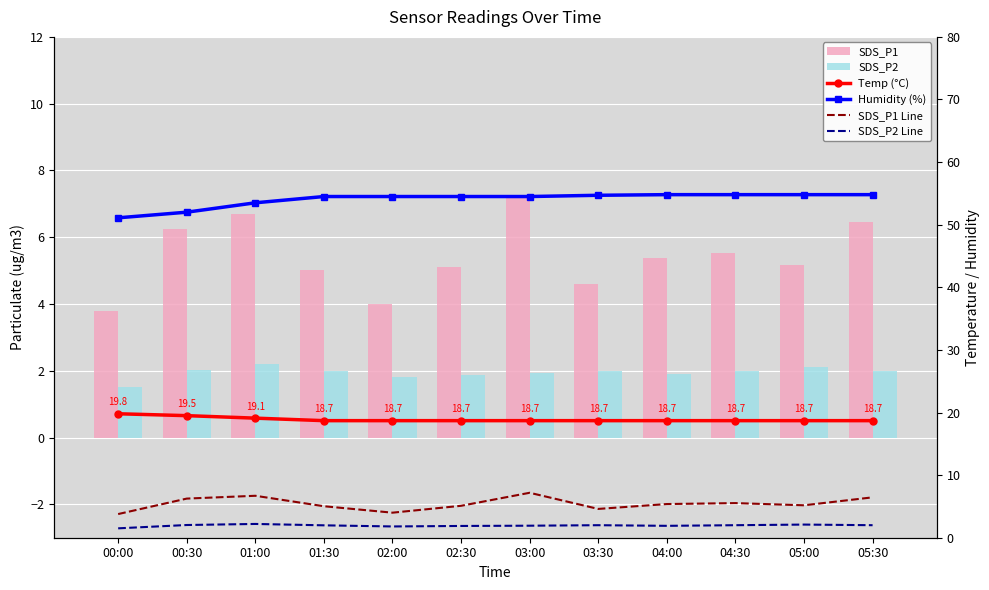

What is the highest value of the SDS_P1 Line series?

7.2